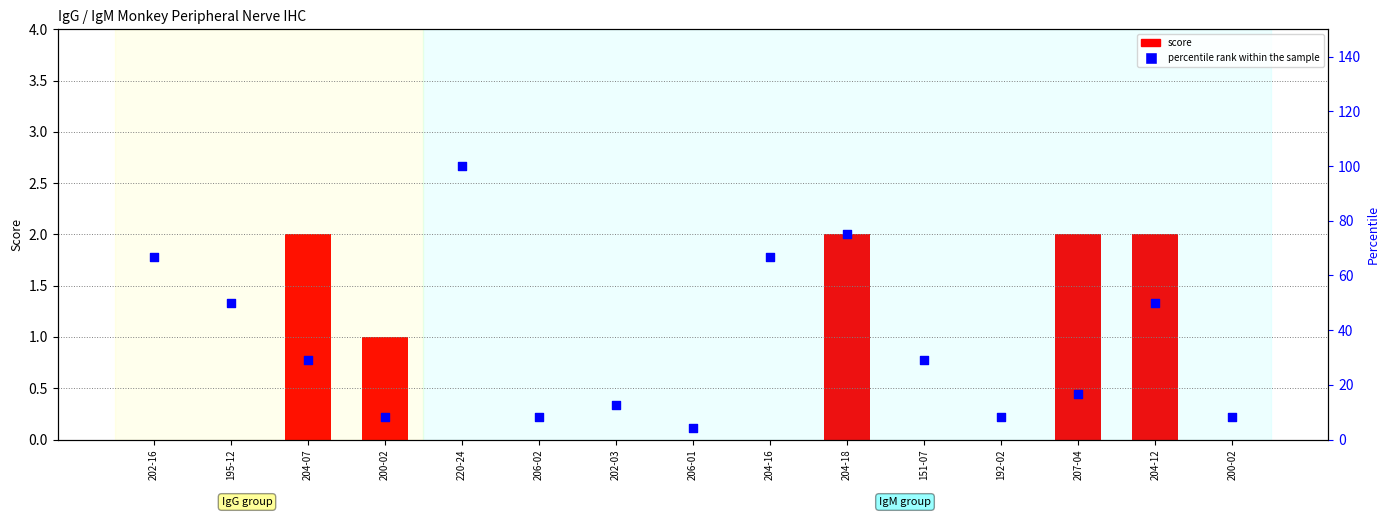

Which series contains the lowest Y value?

score